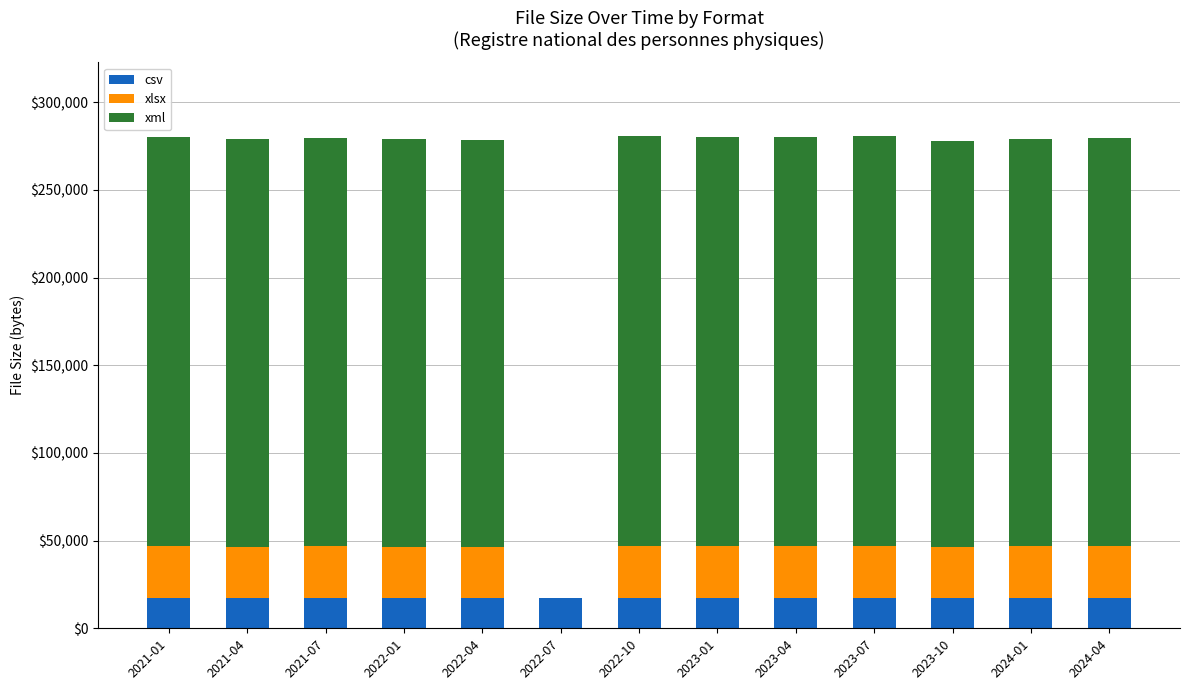

What is the sum of all csv values?

226645